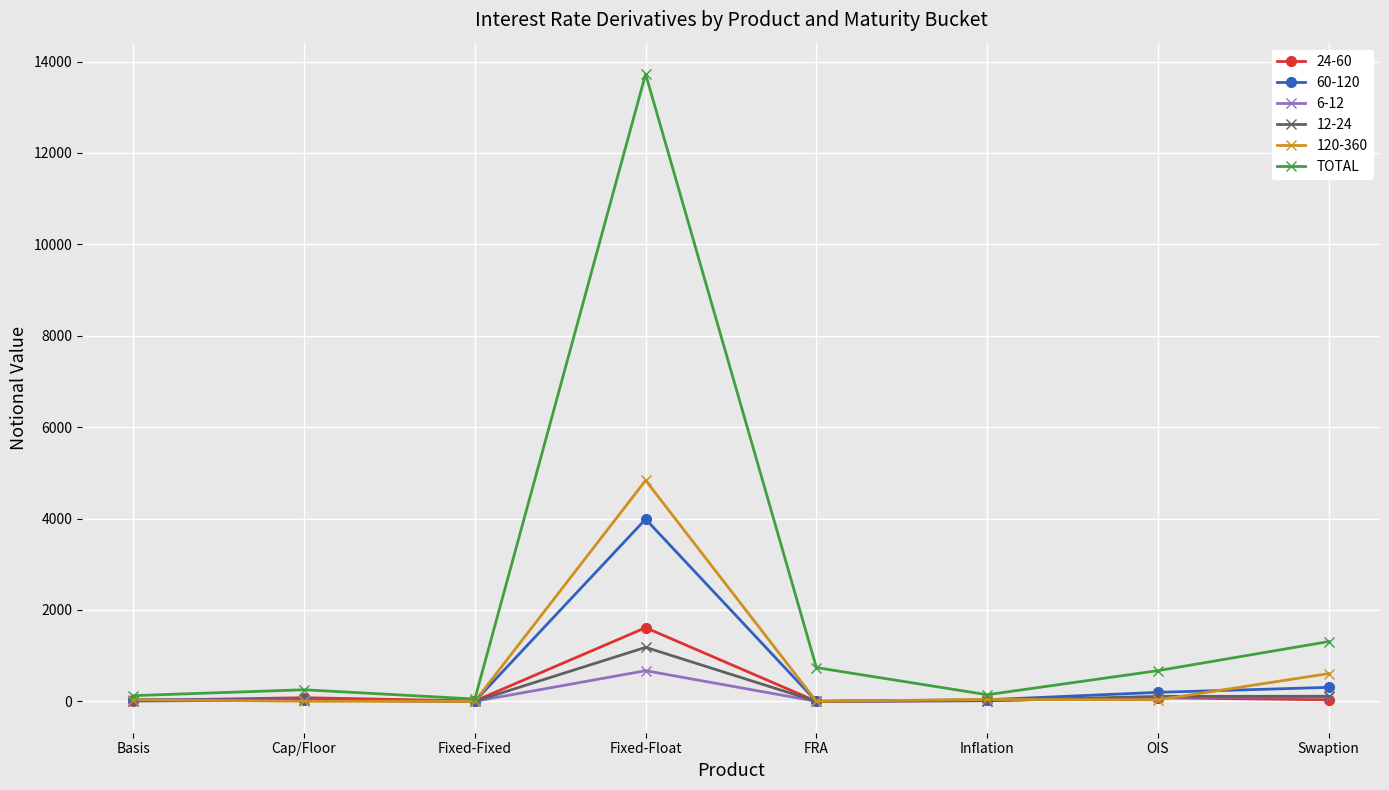

What position from the left is OIS?

7